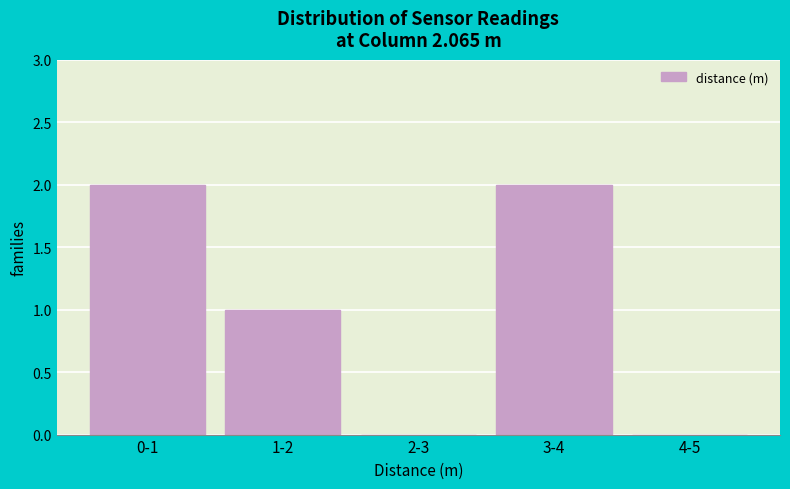

Reading left to right, transcribe all the data shown in this chart.

0-1=2	1-2=1	2-3=0	3-4=2	4-5=0